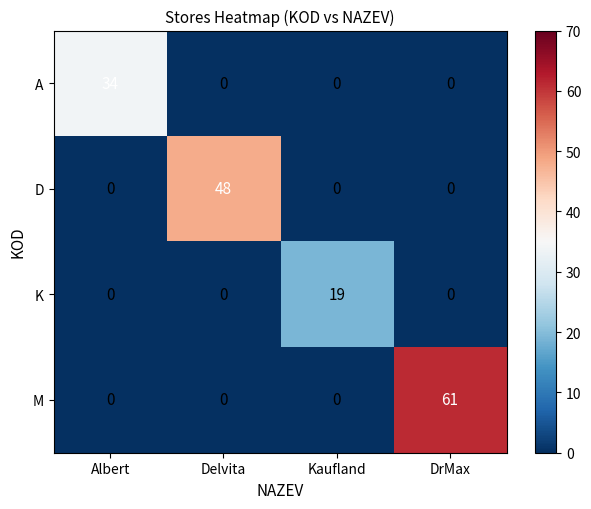

How many categories are shown in the chart?

4